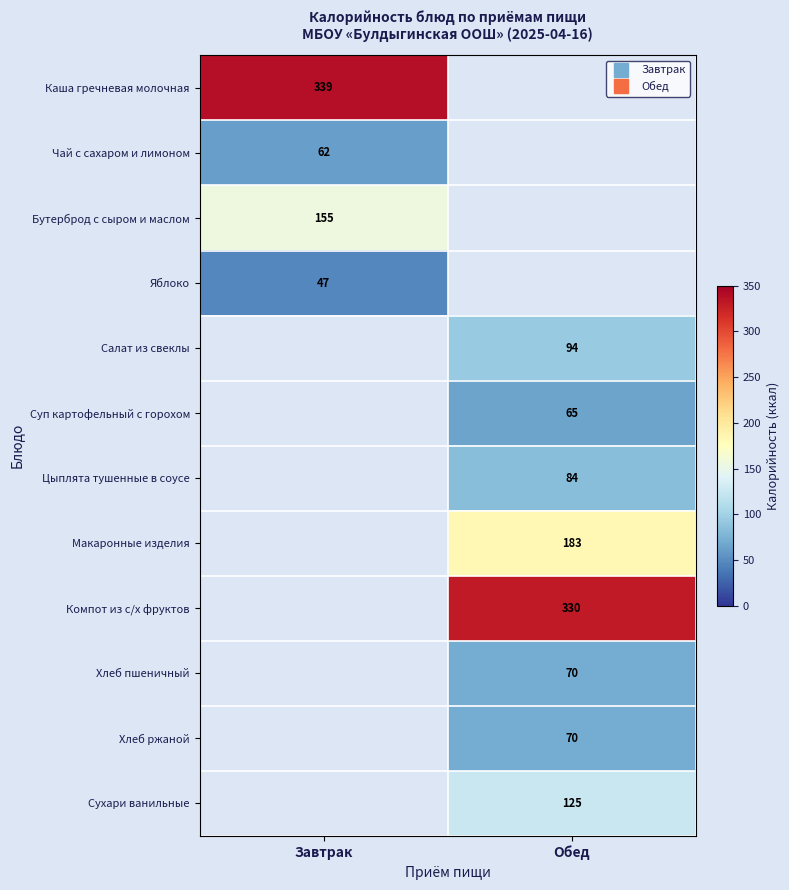

How many data points does each series have?

2